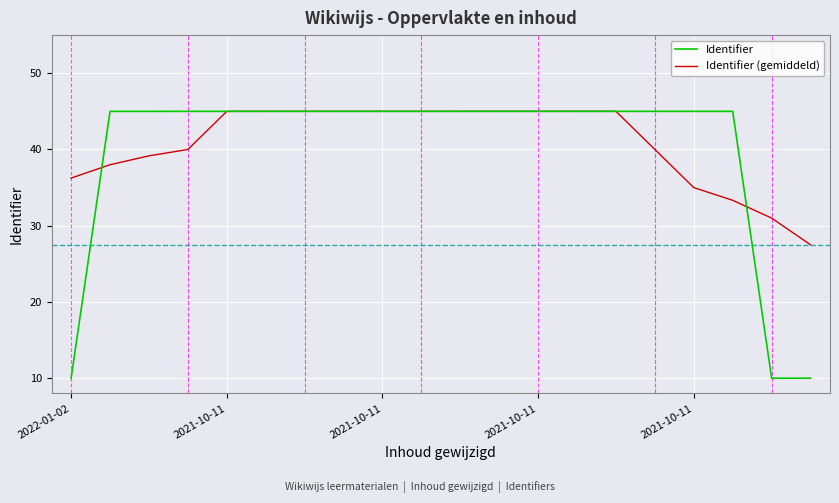

Which series has the largest range (max minus min)?

Identifier